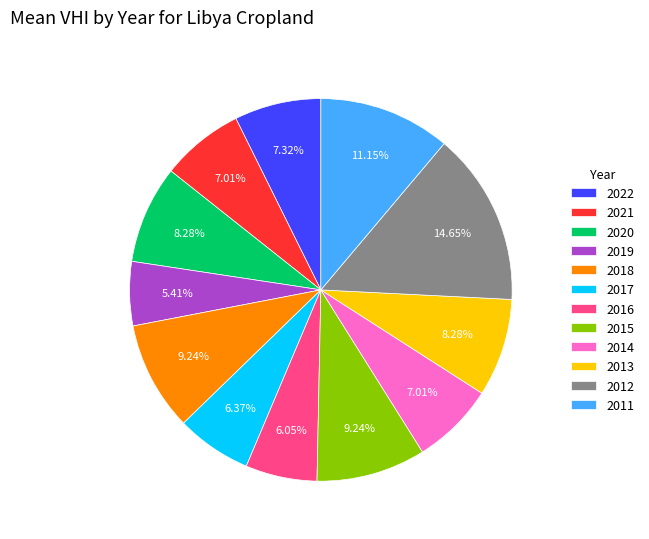

What is the total percentage of 2017 and 2012?

21.0%